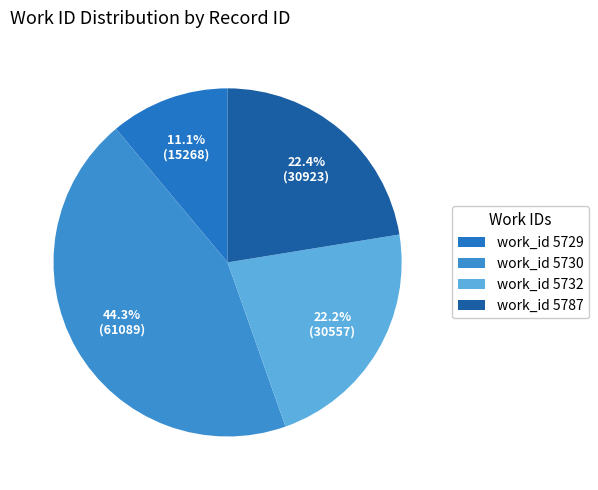

Which category has the biggest portion of the pie?

work_id 5730